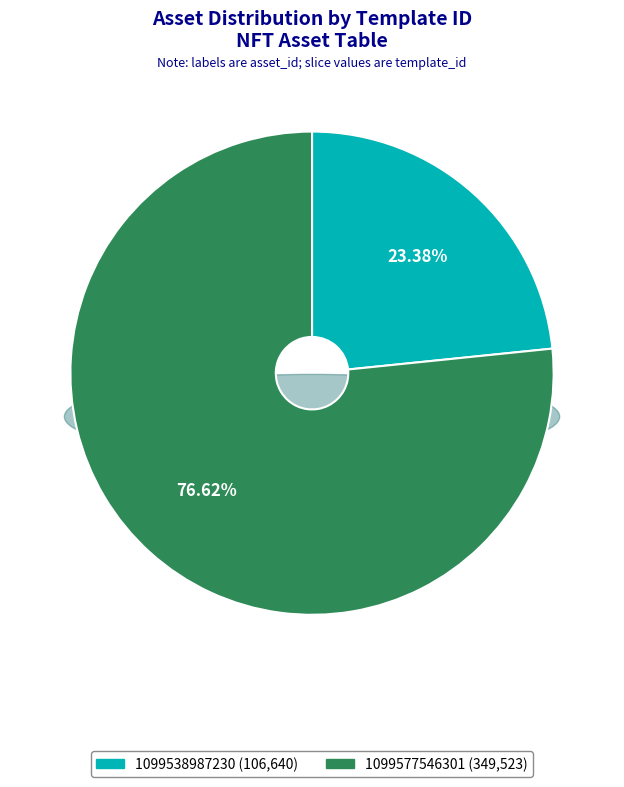

True or false: 1099538987230 accounts for 23% of the total.

True